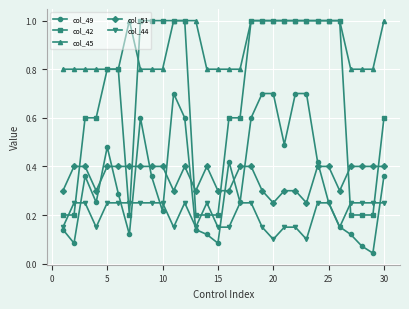

At how many categories does at least one series exceed 0?

30